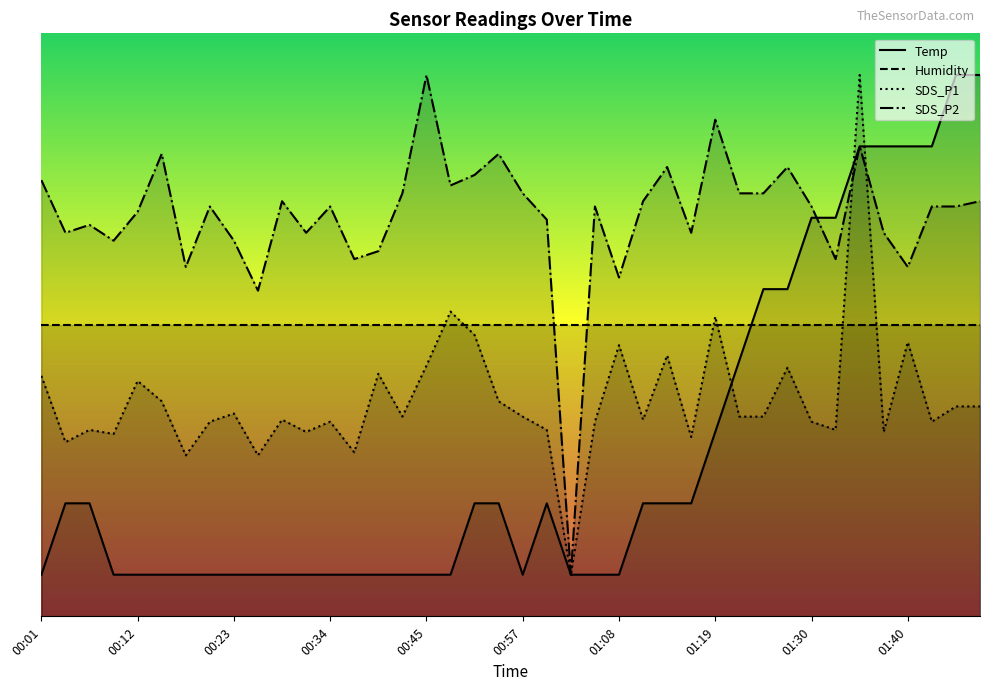

Reading right to left, list all the values displayed in this chart.

Temp: 6.5	6.5	5.6	5.6	5.6	5.6	4.8	4.8	3.9	3.9	3.1	2.2	1.4	1.4	1.4	0.5	0.5	0.5	1.4	0.5	1.4	1.4	0.5	0.5	0.5	0.5	0.5	0.5	0.5	0.5	0.5	0.5	0.5	0.5	0.5	0.5	0.5	1.4	1.4	0.5
Humidity: 3.5	3.5	3.5	3.5	3.5	3.5	3.5	3.5	3.5	3.5	3.5	3.5	3.5	3.5	3.5	3.5	3.5	3.5	3.5	3.5	3.5	3.5	3.5	3.5	3.5	3.5	3.5	3.5	3.5	3.5	3.5	3.5	3.5	3.5	3.5	3.5	3.5	3.5	3.5	3.5
SDS_P1: 2.5	2.5	2.3	3.3	2.2	6.5	2.2	2.3	3.0	2.4	2.4	3.6	2.2	3.1	2.4	3.3	2.3	0.5	2.2	2.4	2.6	3.4	3.7	3.0	2.4	2.9	2.0	2.3	2.2	2.4	1.9	2.4	2.3	1.9	2.6	2.8	2.2	2.2	2.1	2.9
SDS_P2: 5.0	4.9	4.9	4.2	4.6	5.6	4.3	4.9	5.4	5.1	5.1	6.0	4.6	5.4	5.0	4.1	4.9	0.5	4.8	5.1	5.6	5.3	5.2	6.5	5.1	4.4	4.3	4.9	4.6	5.0	3.9	4.5	4.9	4.2	5.6	4.9	4.5	4.7	4.6	5.2